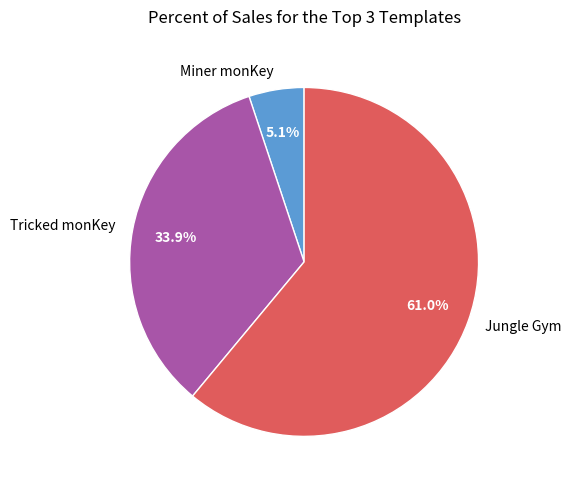

To the nearest percent, what portion does Miner monKey represent?

5%